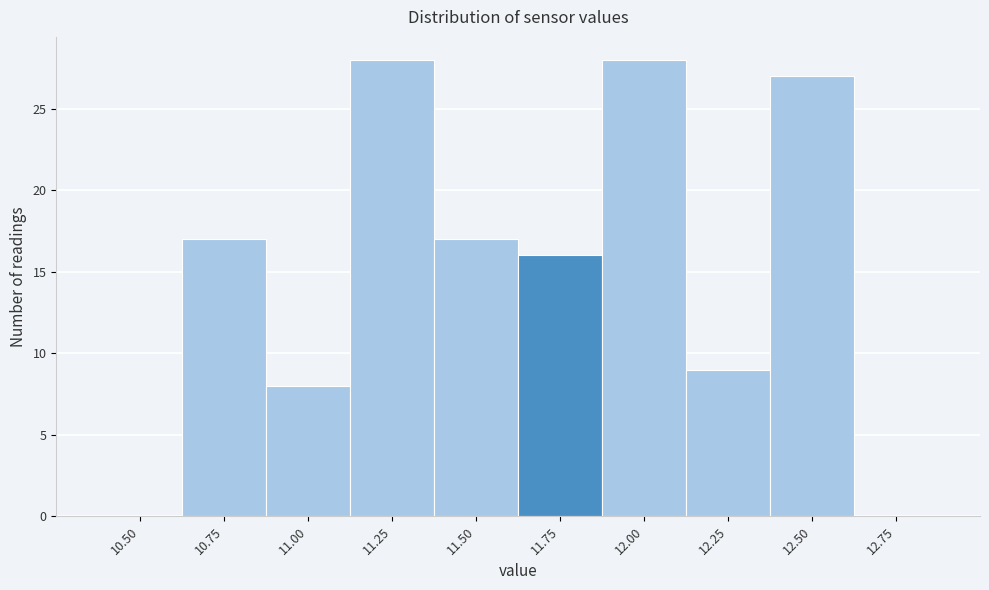

Reading left to right, transcribe all the data shown in this chart.

10.50=0	10.75=17	11.00=8	11.25=28	11.50=17	11.75=16	12.00=28	12.25=9	12.50=27	12.75=0